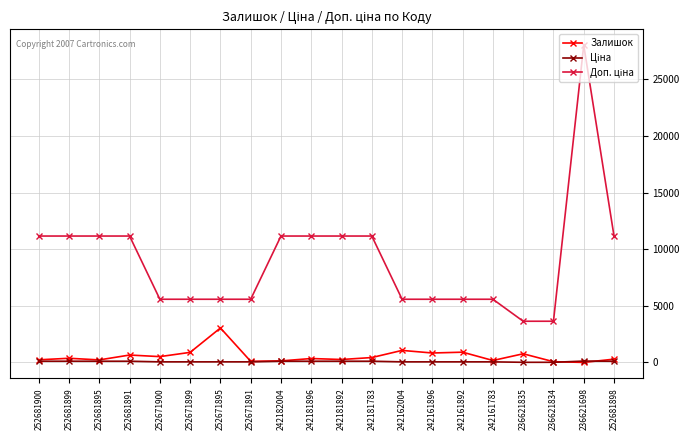

What is the lowest value of the Залишок series?

6.0